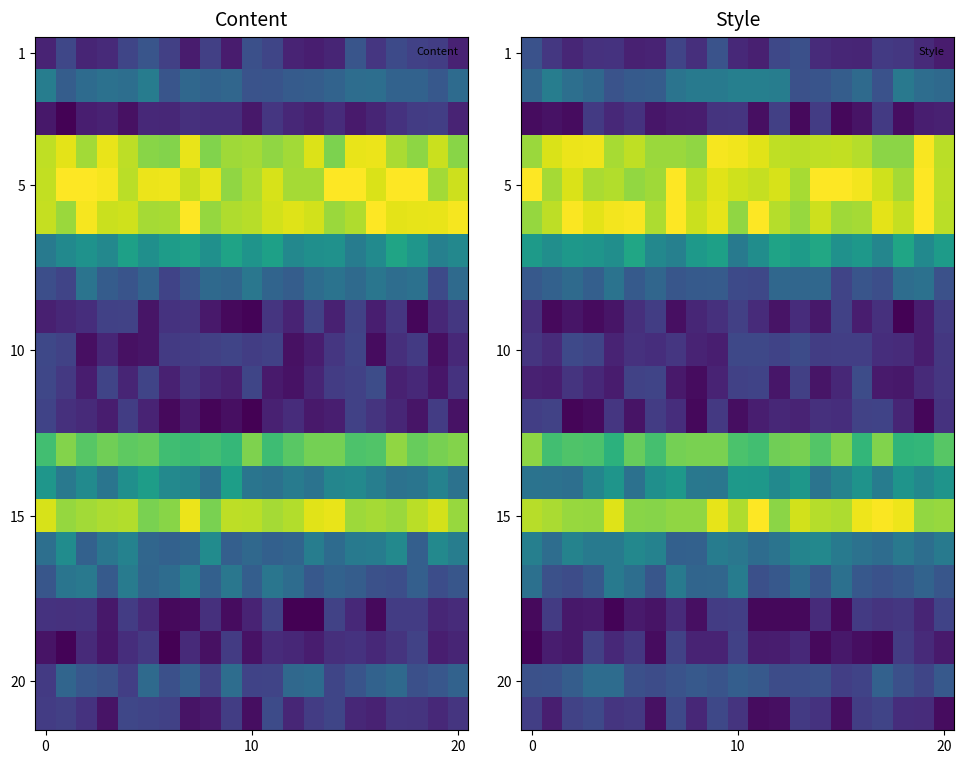

How many distinct data groups are displayed?

21